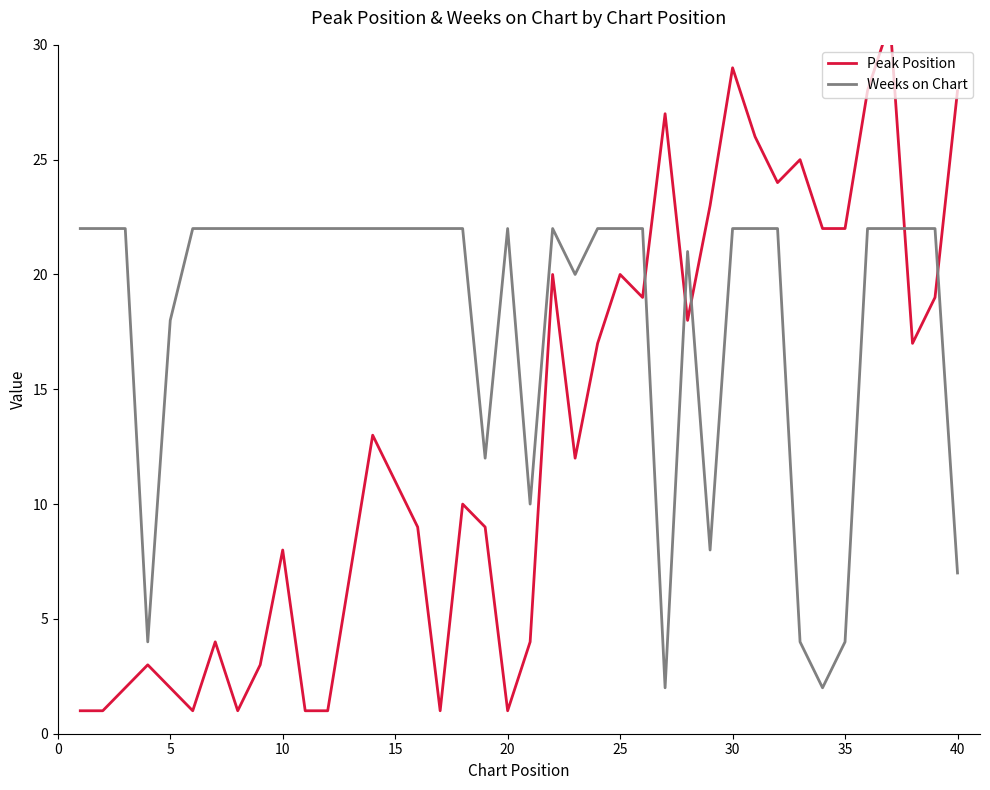

True or false: Weeks on Chart has a value of 12 at 10.

False